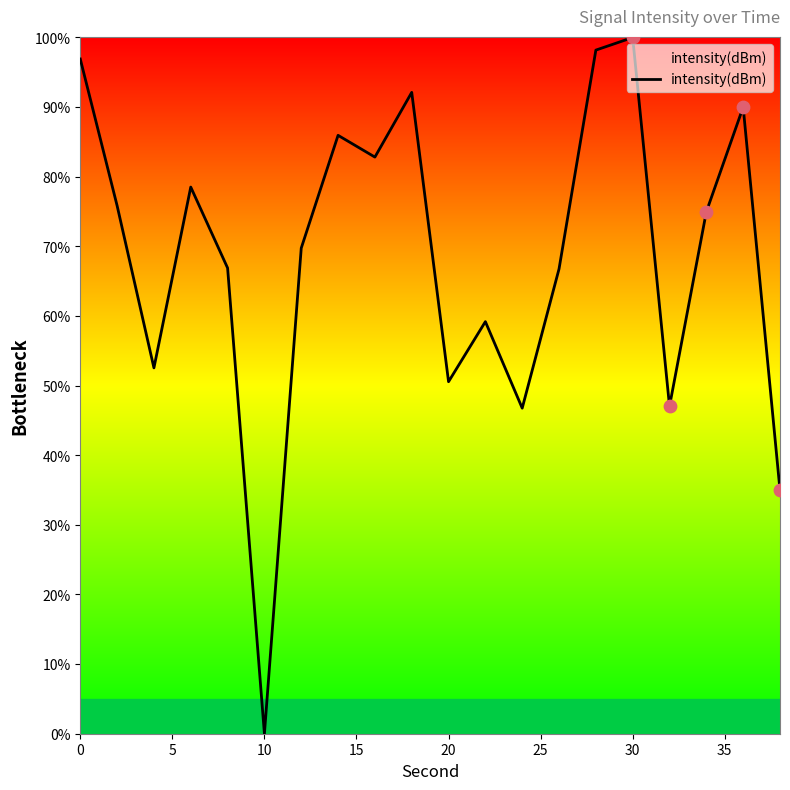

What is the greatest value displayed?

100.0